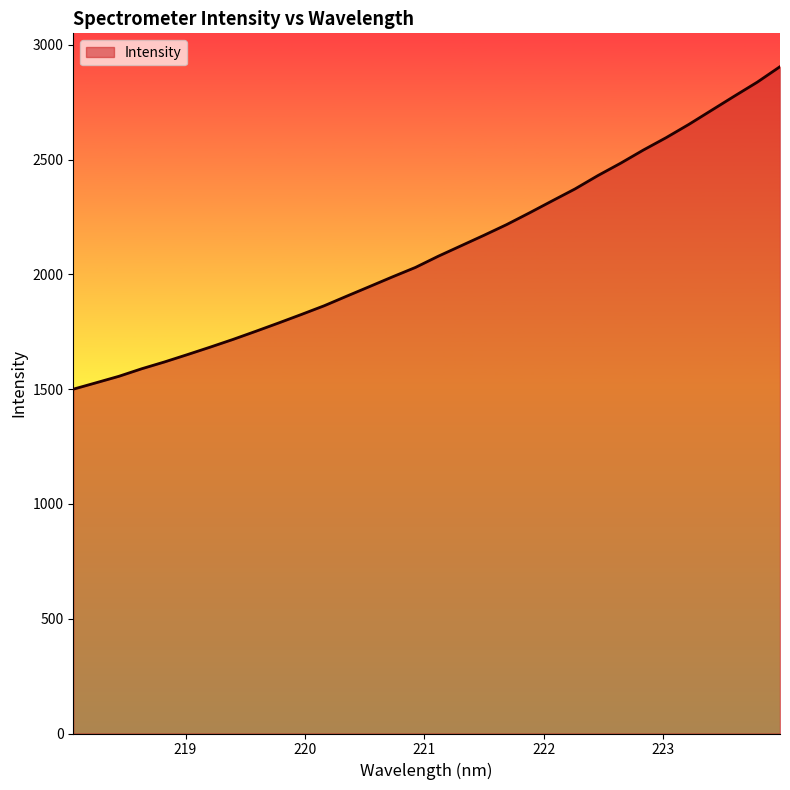

What is the minimum value shown in the chart?

1500.2